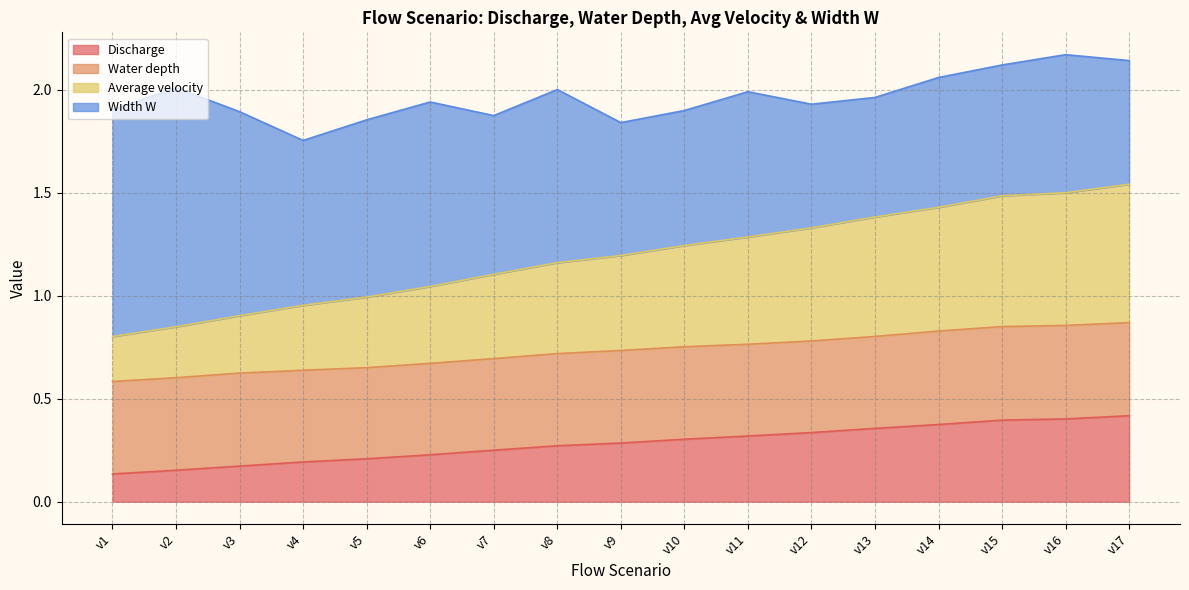

Is the value of Average velocity at v3 greater than the value of Discharge at v2?

Yes